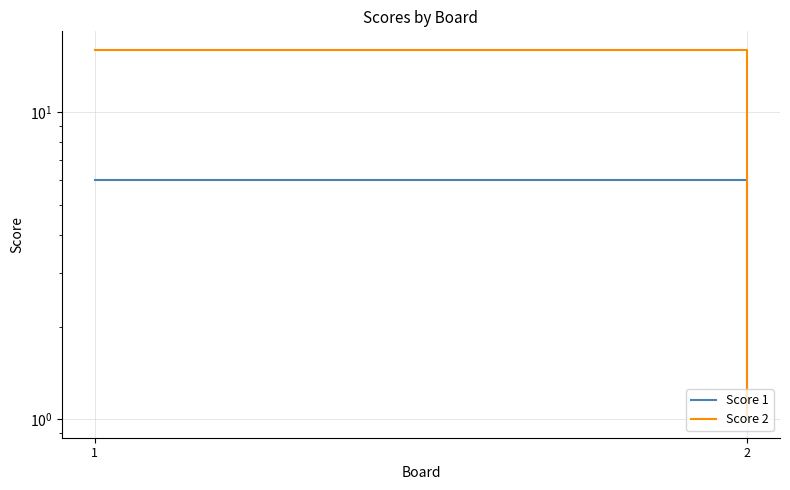

Reading left to right, what are all the values shown in this chart?

Score 1: 6	1
Score 2: 16	1